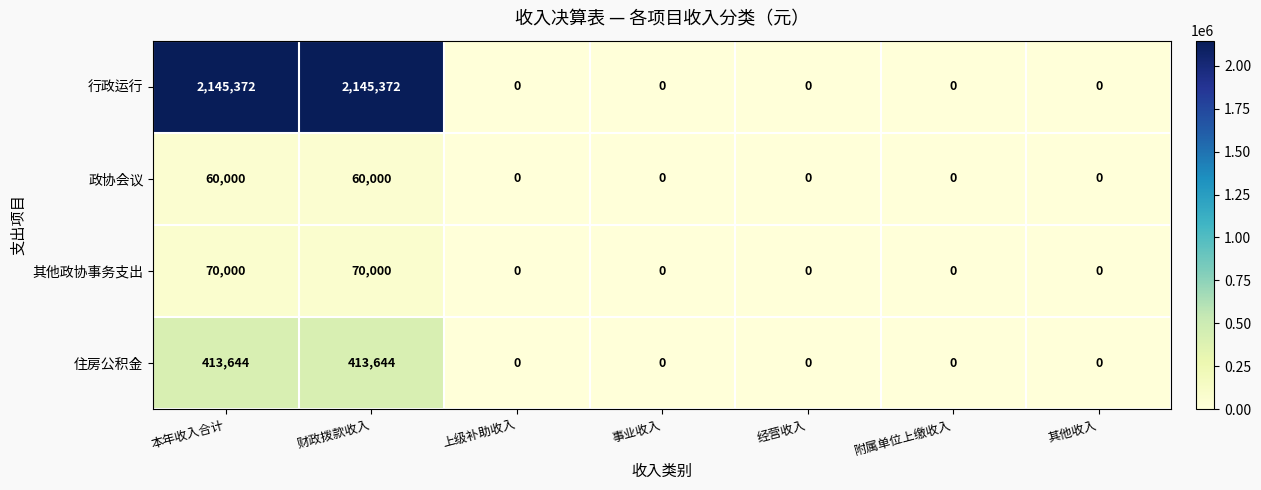

Which series has the largest range (max minus min)?

行政运行